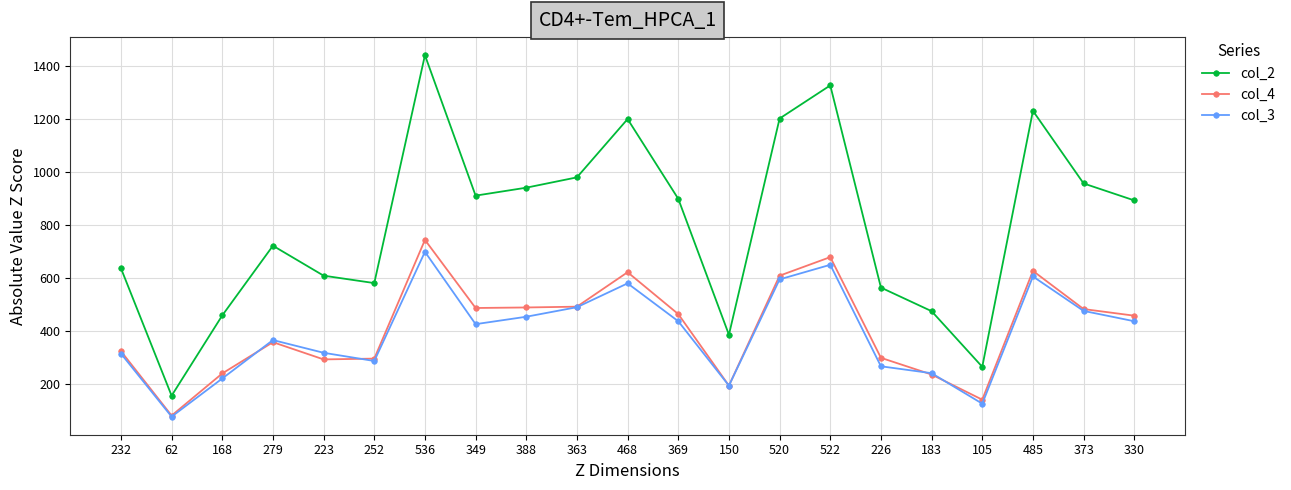

What is the sum of all col_4 values?

8574